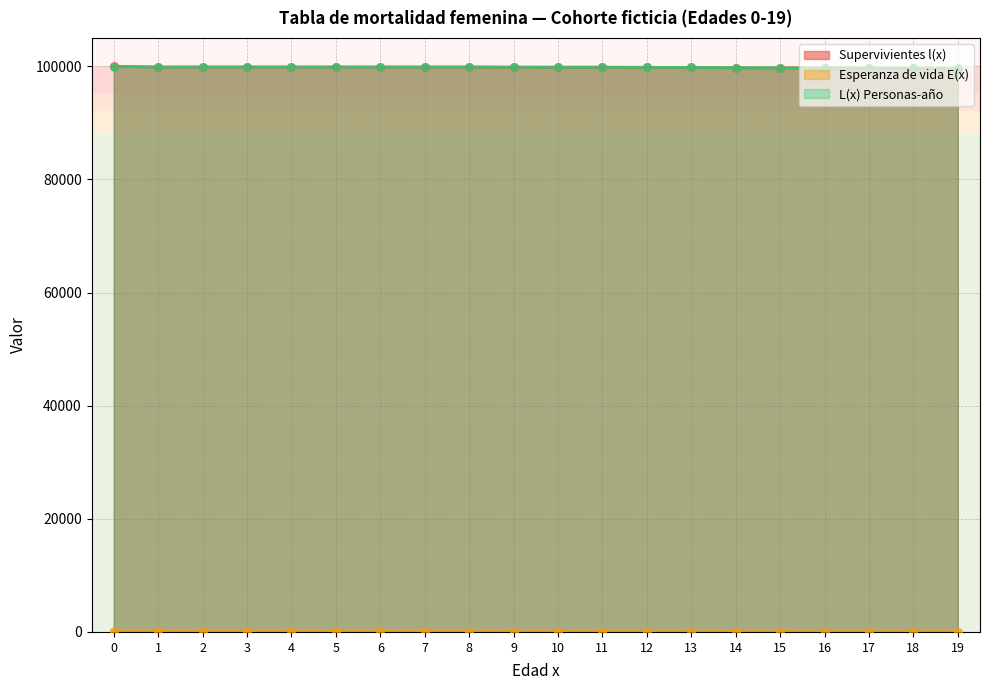

Which series has the largest total across all categories?

L(x) Personas-año